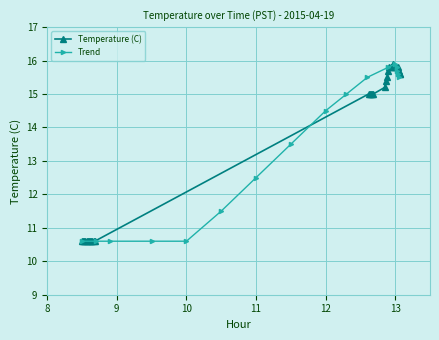

What is the smallest value displayed?

10.6